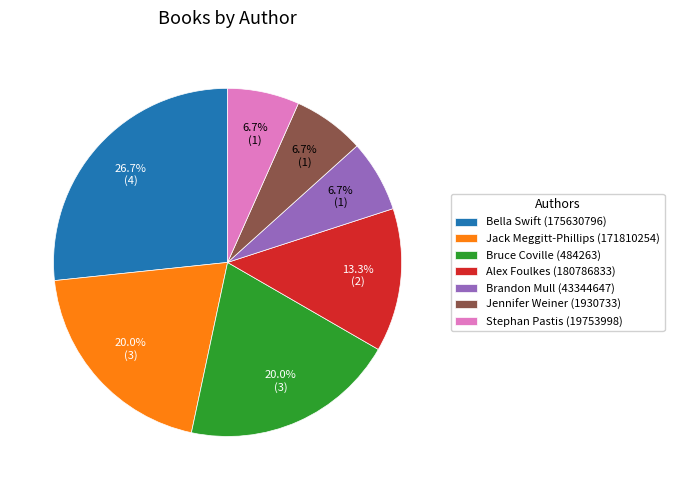

To the nearest percent, what percentage of the pie is Stephan Pastis (19753998)?

7%